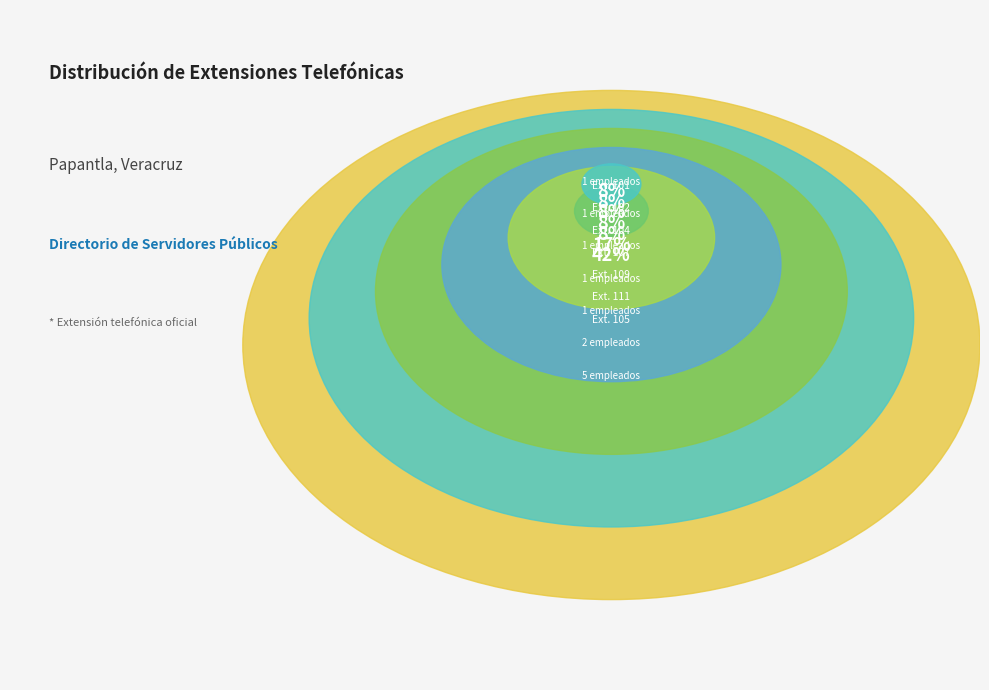

What percentage is the JEFE DEL DEPARTAMENTO COMERCIAL slice, to the nearest percent?

8%